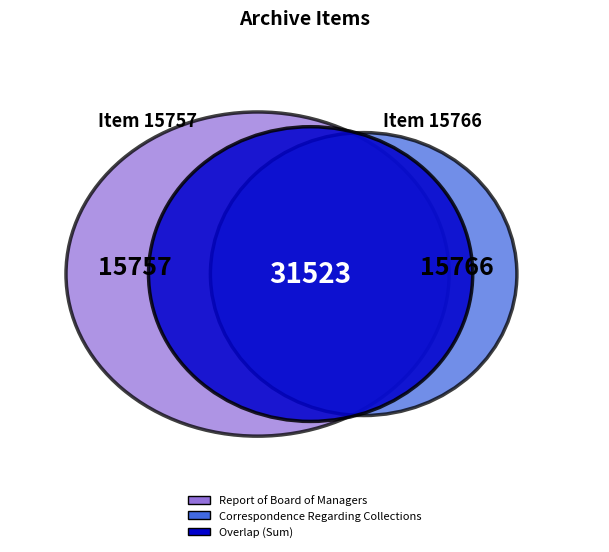

What percentage is the Correspondence Regarding Collections slice, to the nearest percent?

50%